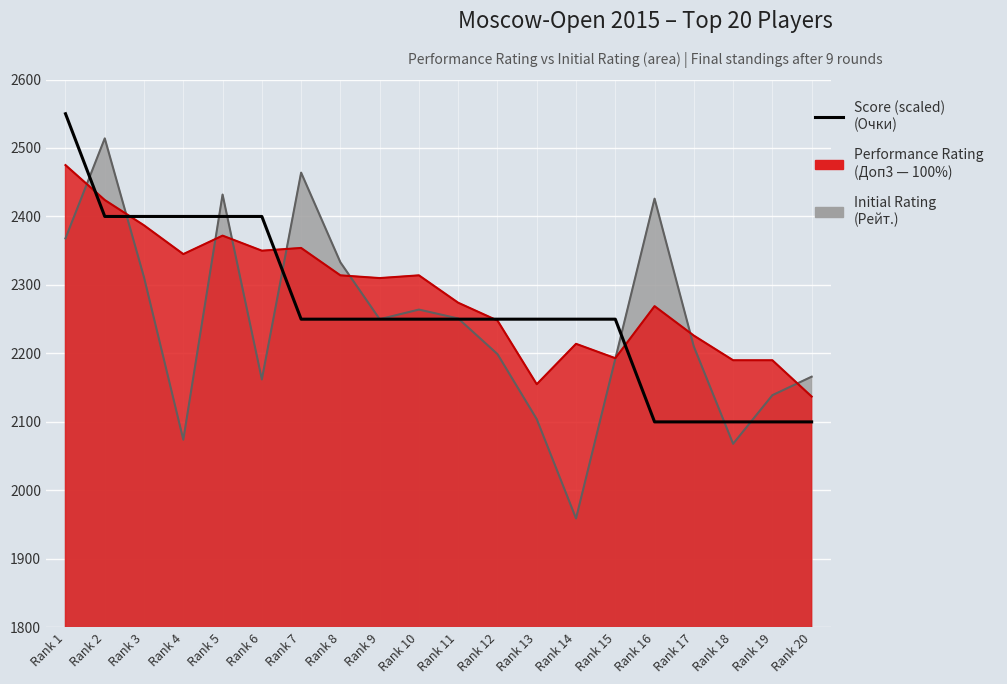

How many values are between 2250 and 2400?

14